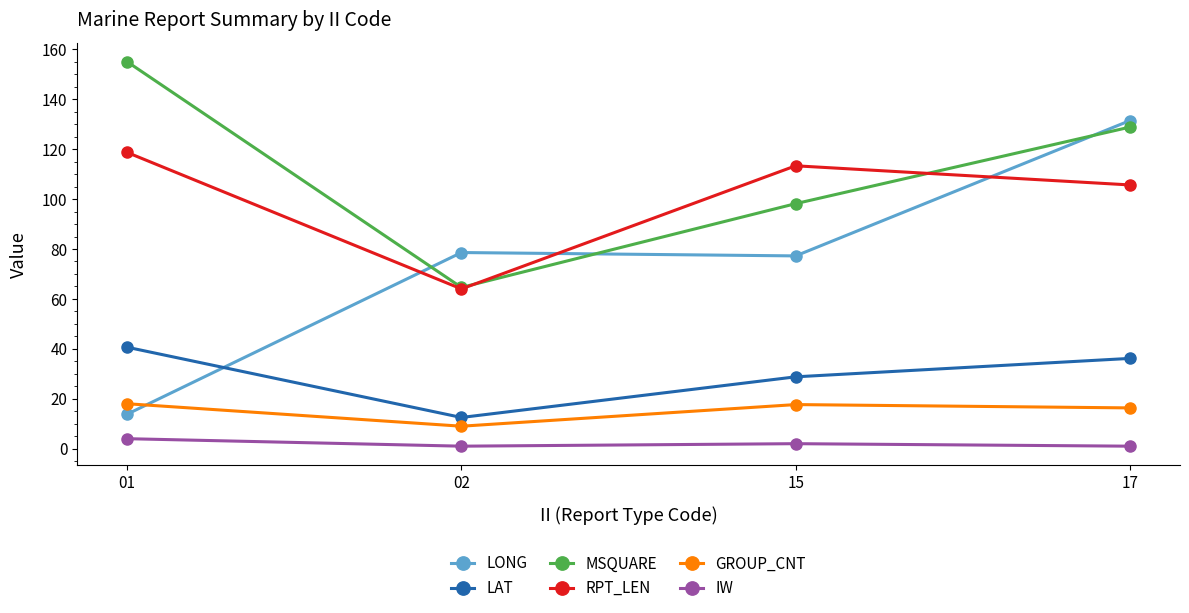

The value of LAT at 17 is 36.2. True or false?

True